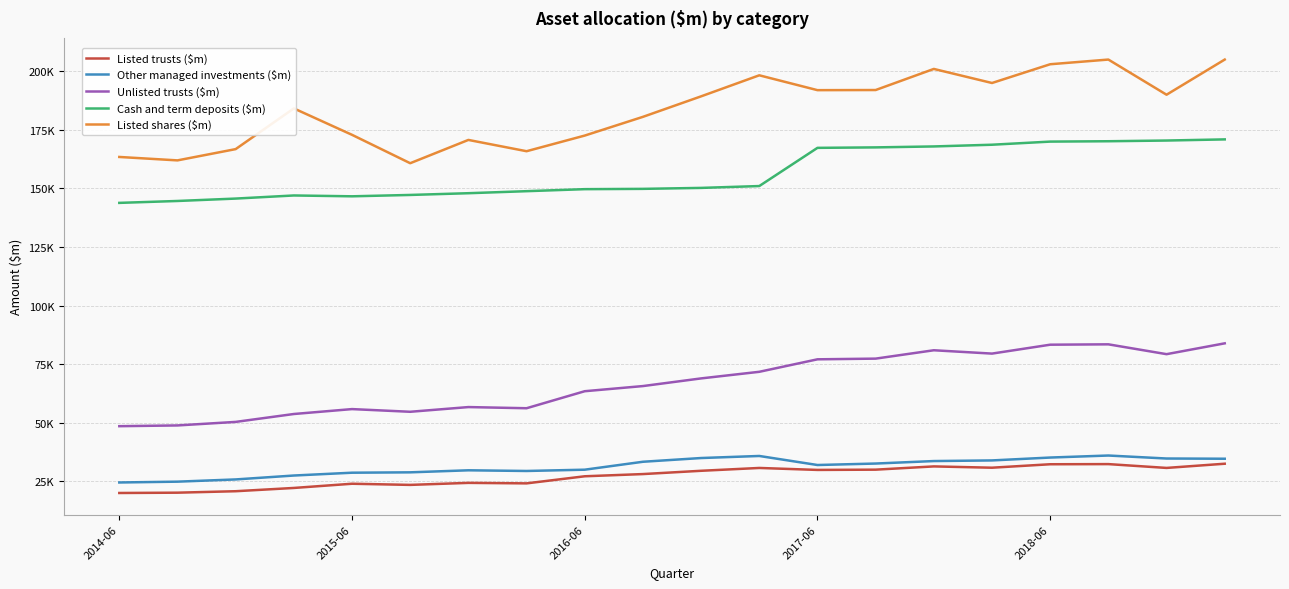

Does the chart have visible grid lines?

Yes